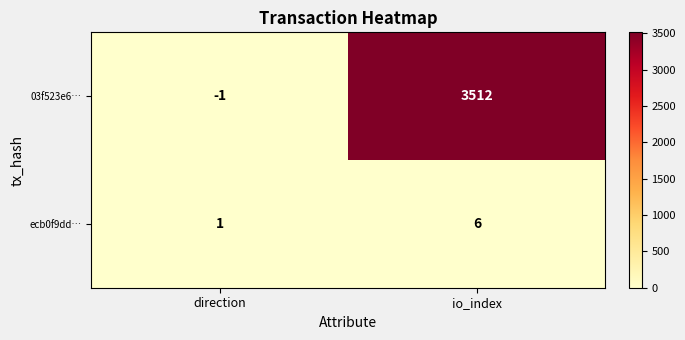

The 03f523e6… series shows 3512 at io_index. True or false?

True